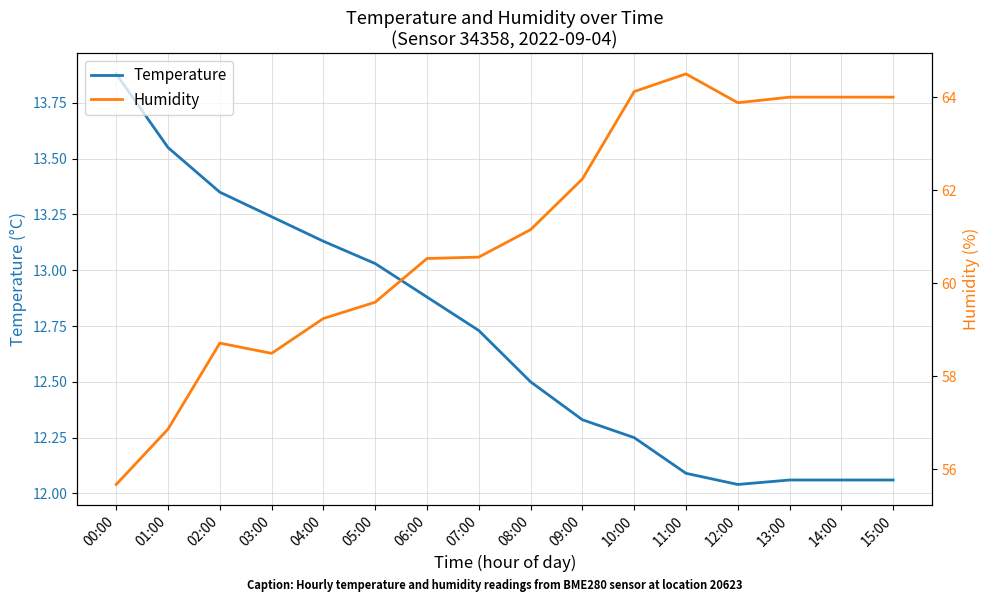

What are all the series names shown in the legend?

Temperature, Humidity